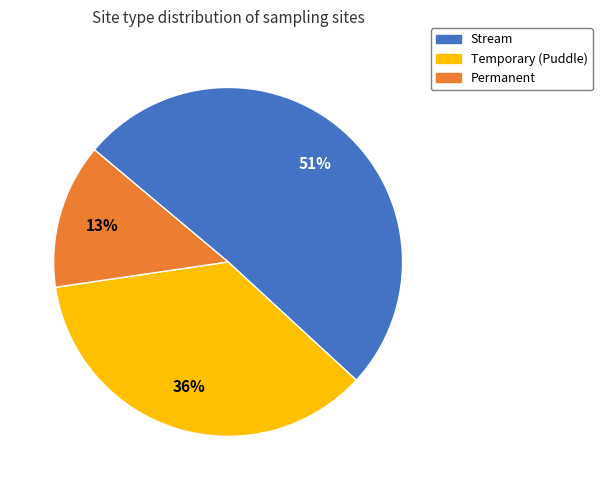

What percentage is the Stream slice, to the nearest percent?

51%